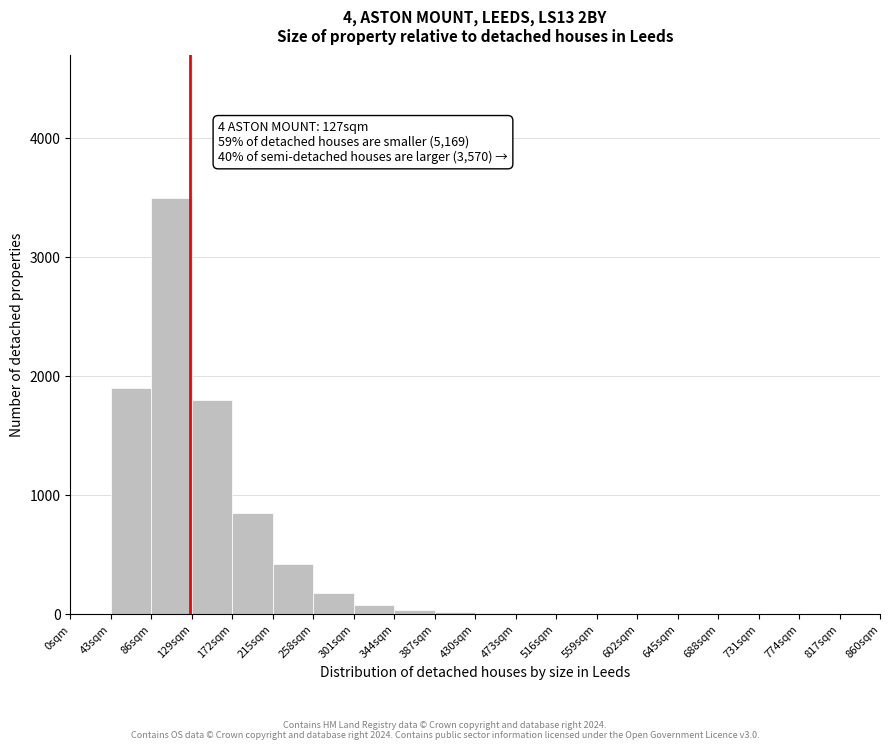

Which range on the x-axis has the tallest bar?

86 to 129